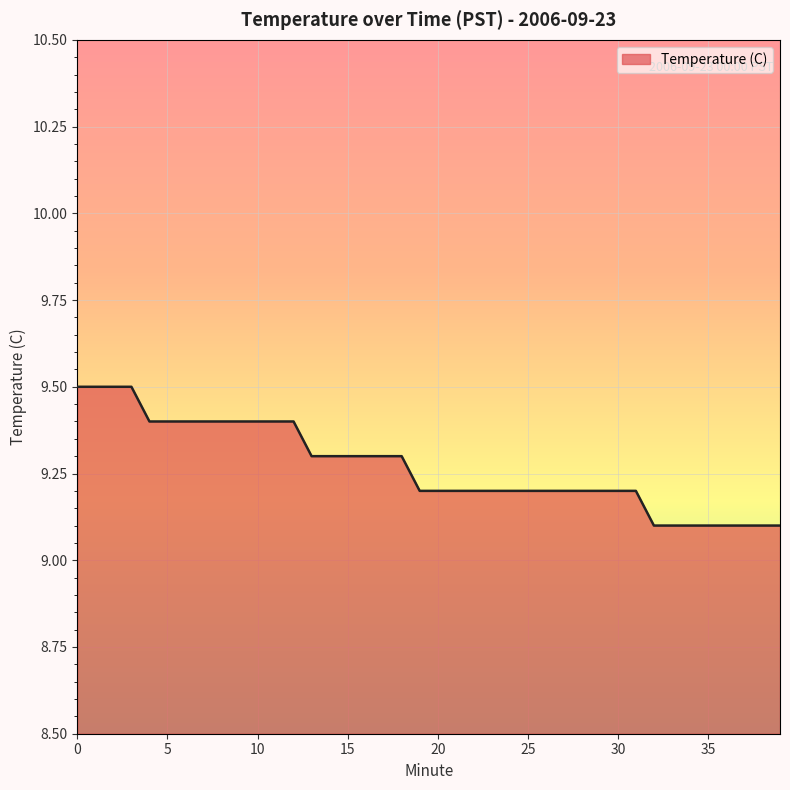

How many values are between 9 and 10?

40